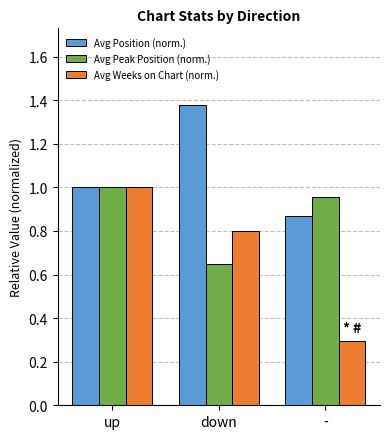

Which label corresponds to the largest value in the chart?

down